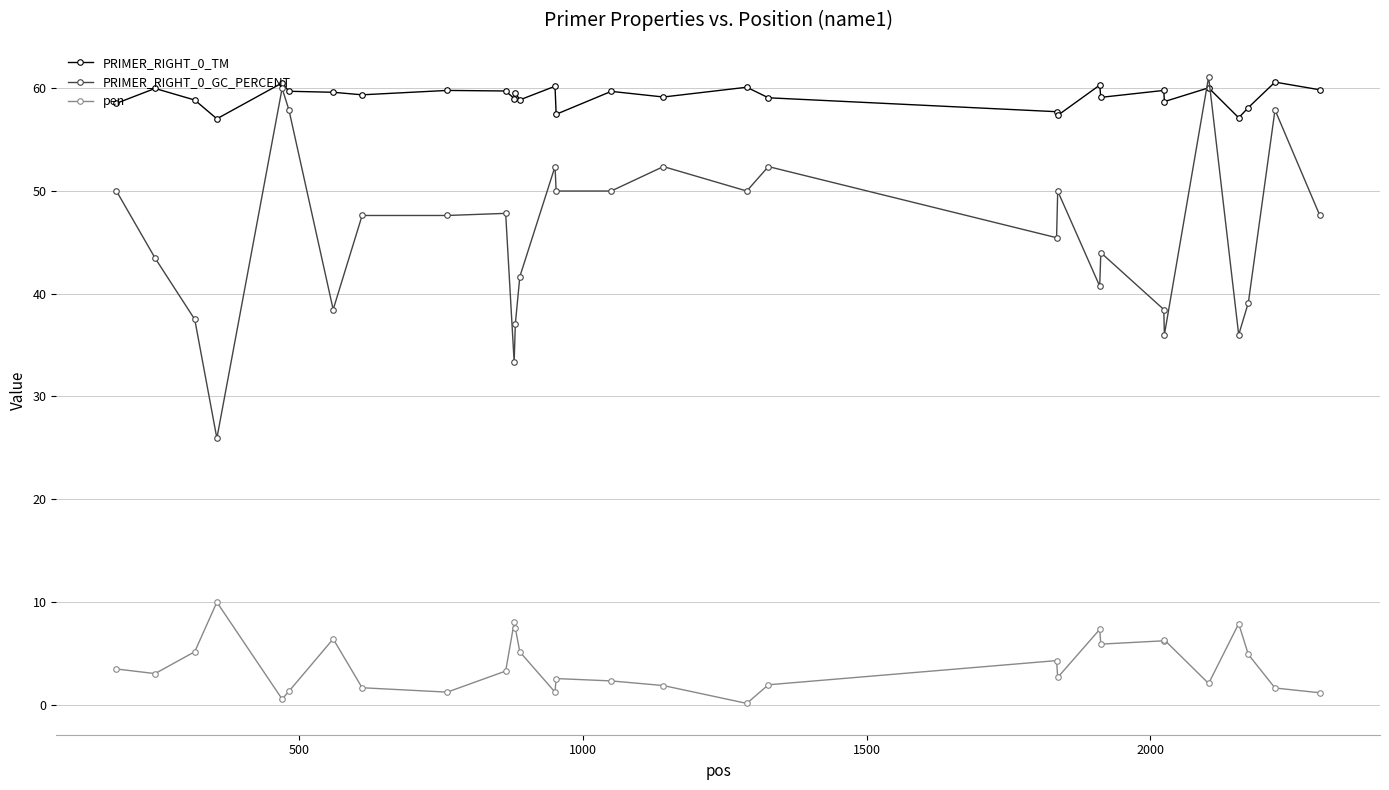

True or false: PRIMER_RIGHT_0_TM has more than 2 points higher than both neighbors.

True